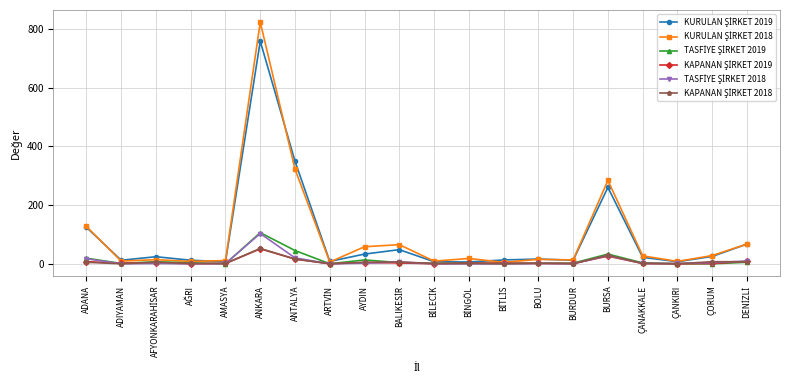

At which category is the sum across all series the highest?

ANKARA